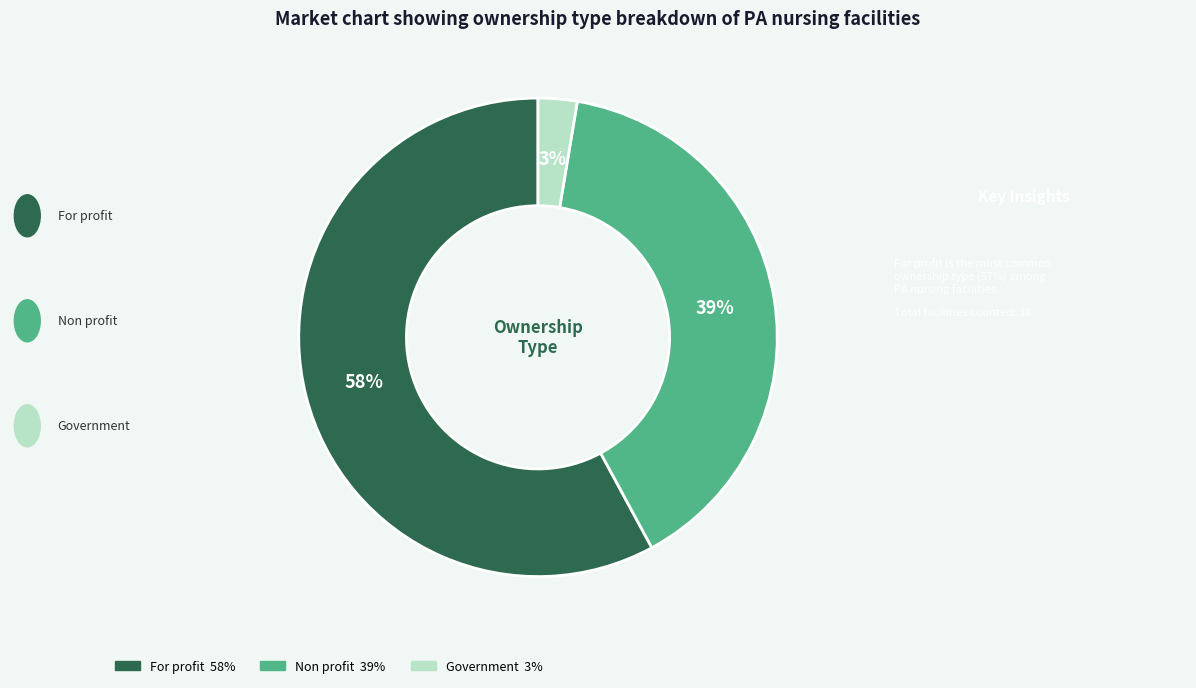

Rank the categories by value from highest to lowest.

For profit, Non profit, Government